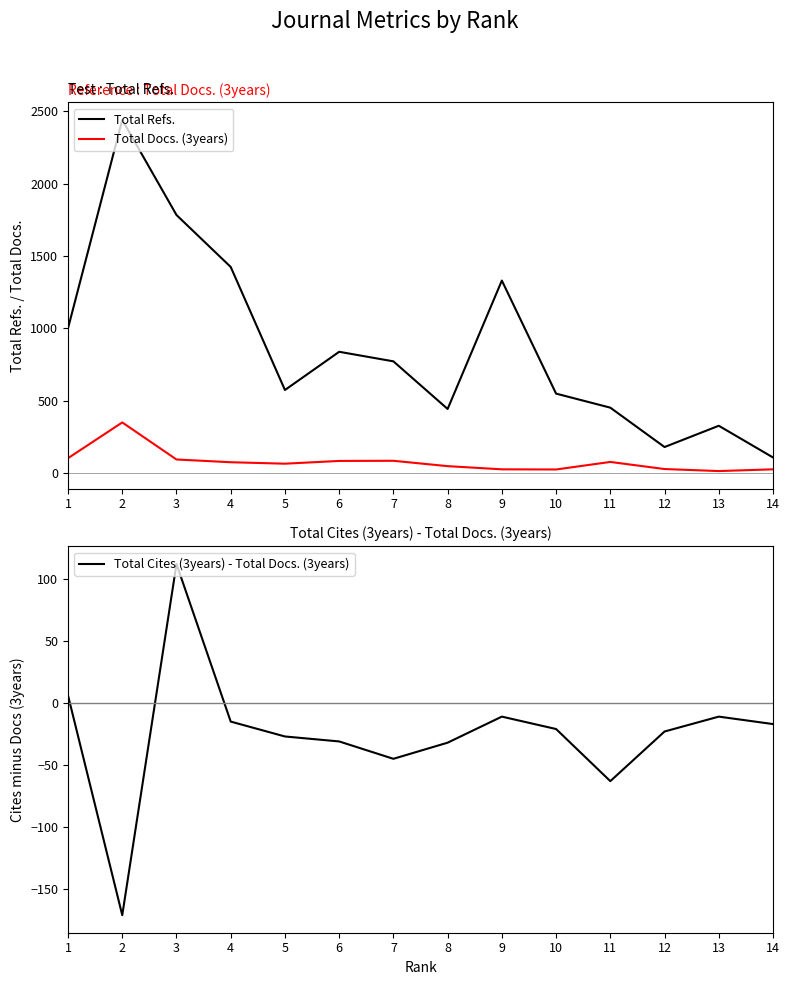

List the labels in order of Total Cites (3years) - Total Docs. (3years) value, largest first.

3, 1, 9, 13, 4, 14, 10, 12, 5, 6, 8, 7, 11, 2